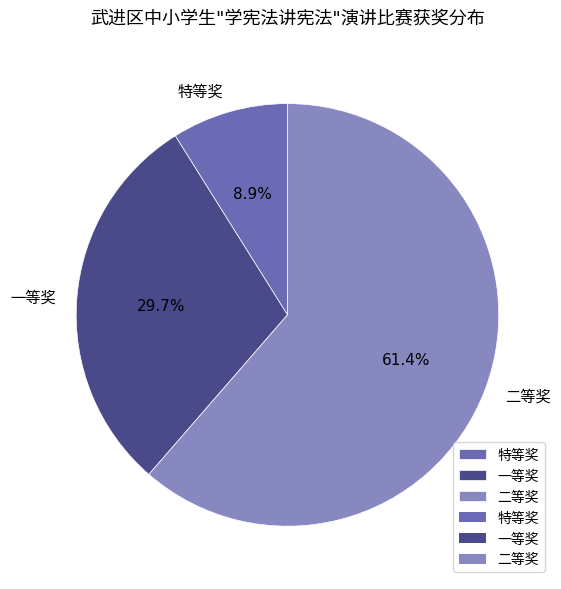

What portion of the pie excludes 二等奖?

38.6%